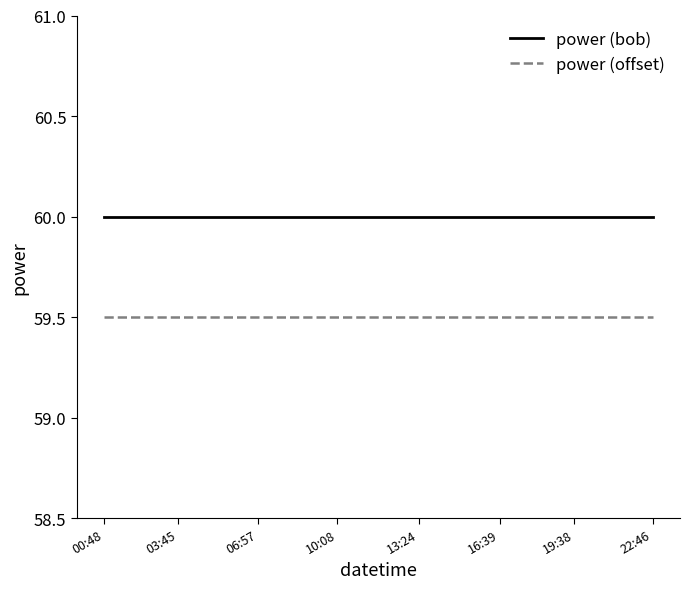

How many lines are shown in the chart?

2